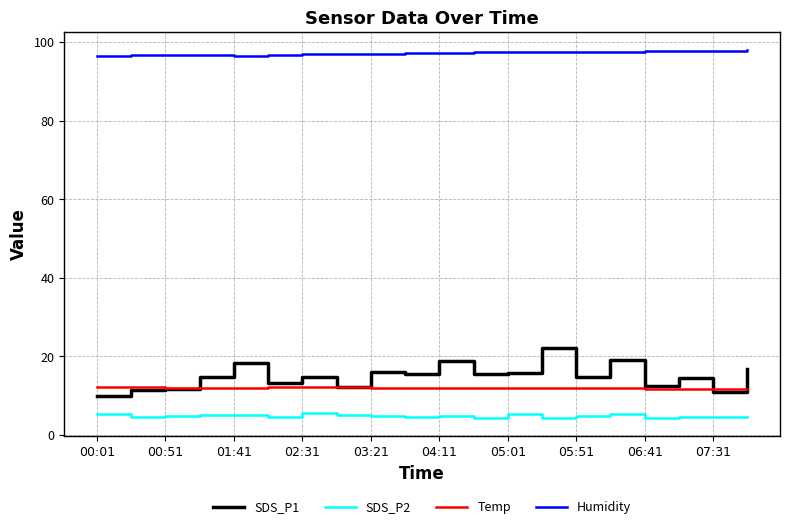

True or false: Temp and Humidity intersect in this chart.

False